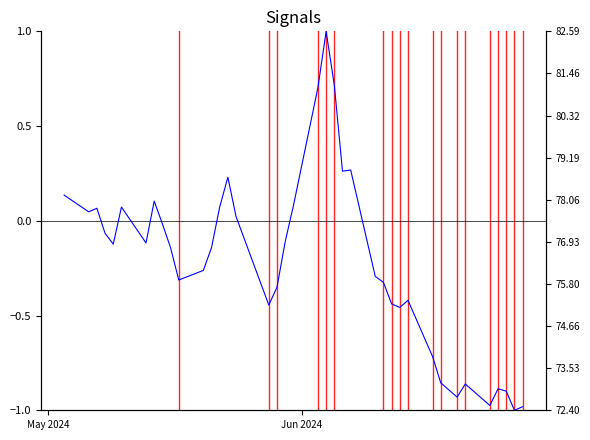

Which series has the largest total across all categories?

Koers onderliggende op laatste reset